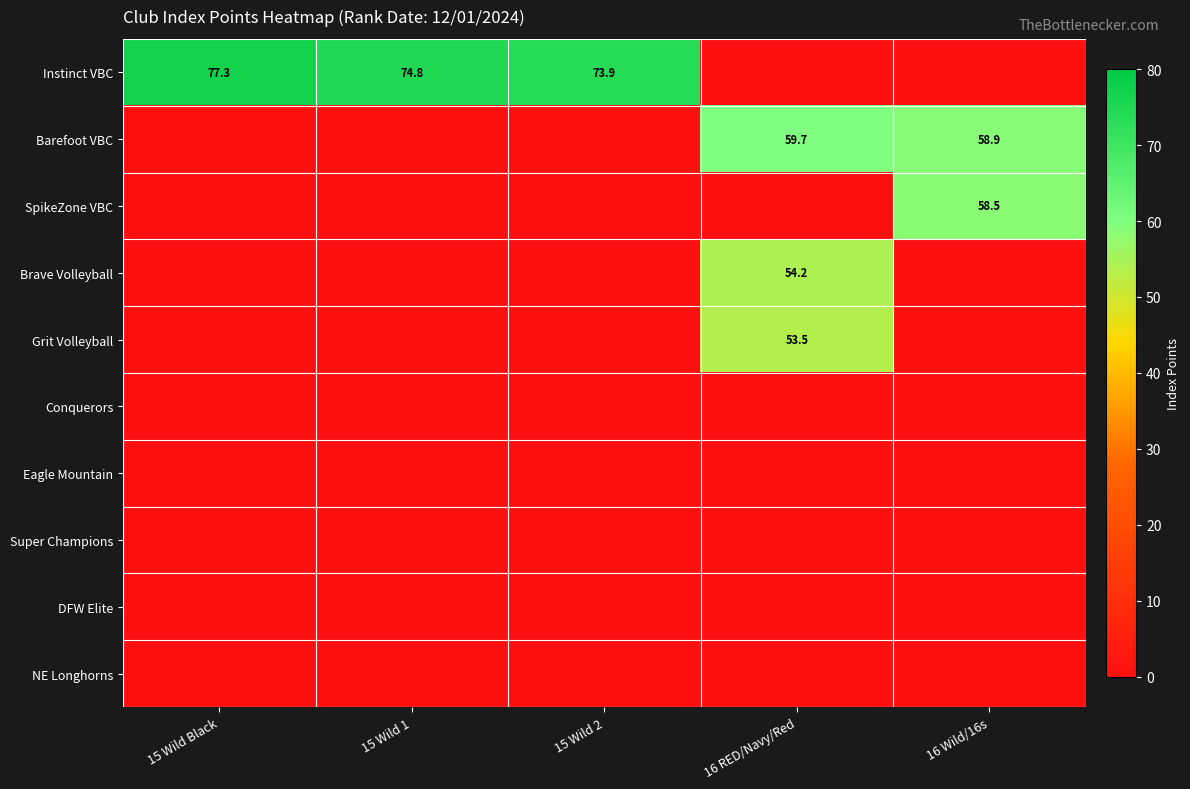

How many distinct data groups are displayed?

10